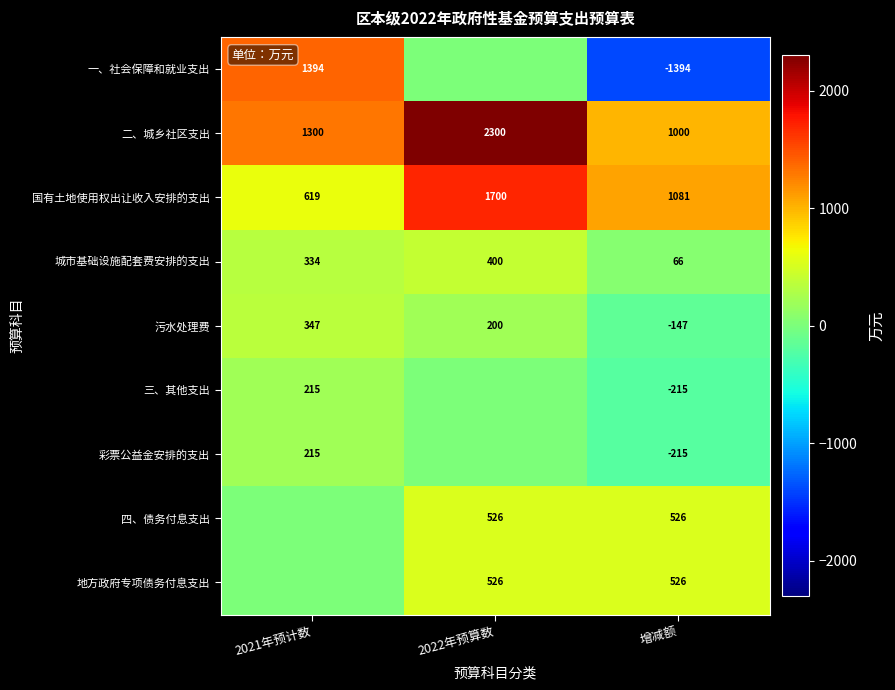

What is the total value across all series at 2022年预算数?

5652